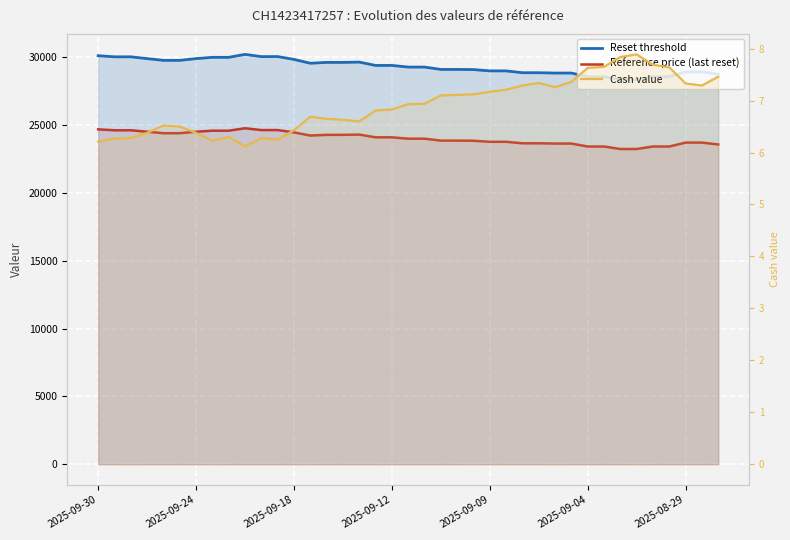

True or false: Reset threshold has more than 1 points higher than both neighbors.

True